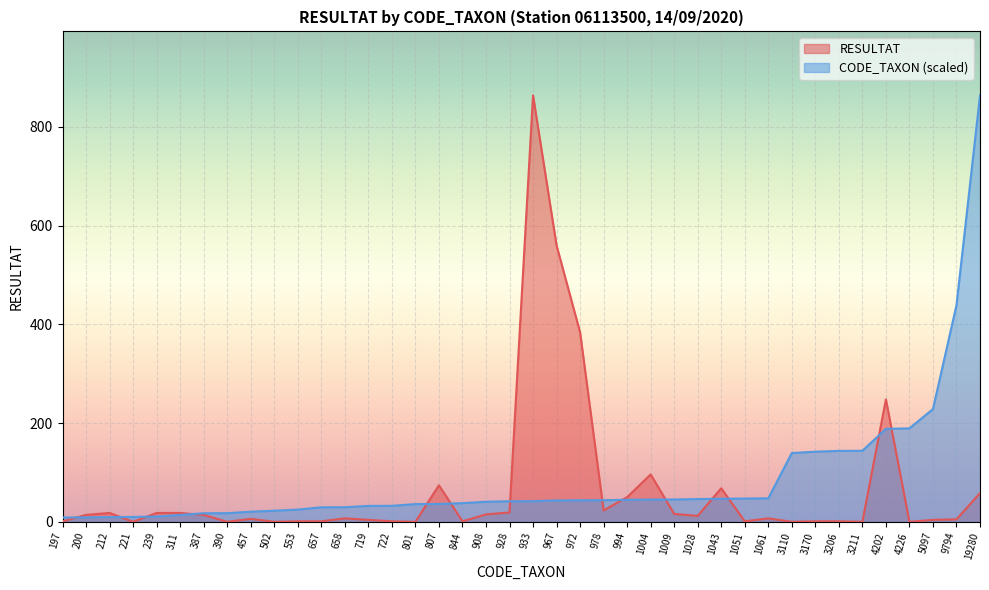

True or false: CODE_TAXON has a value of 228.4 at 5097.

True